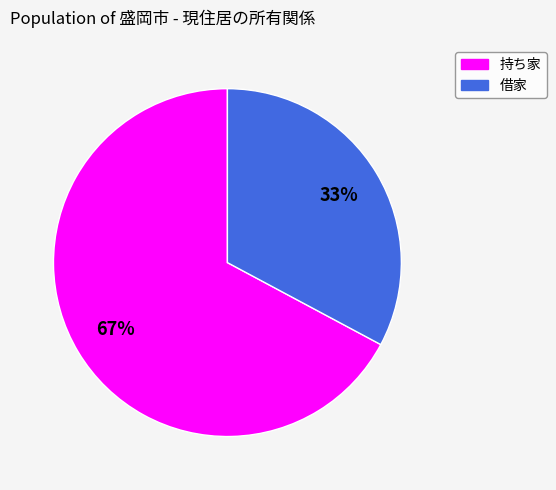

What is the smallest slice in the pie chart?

借家